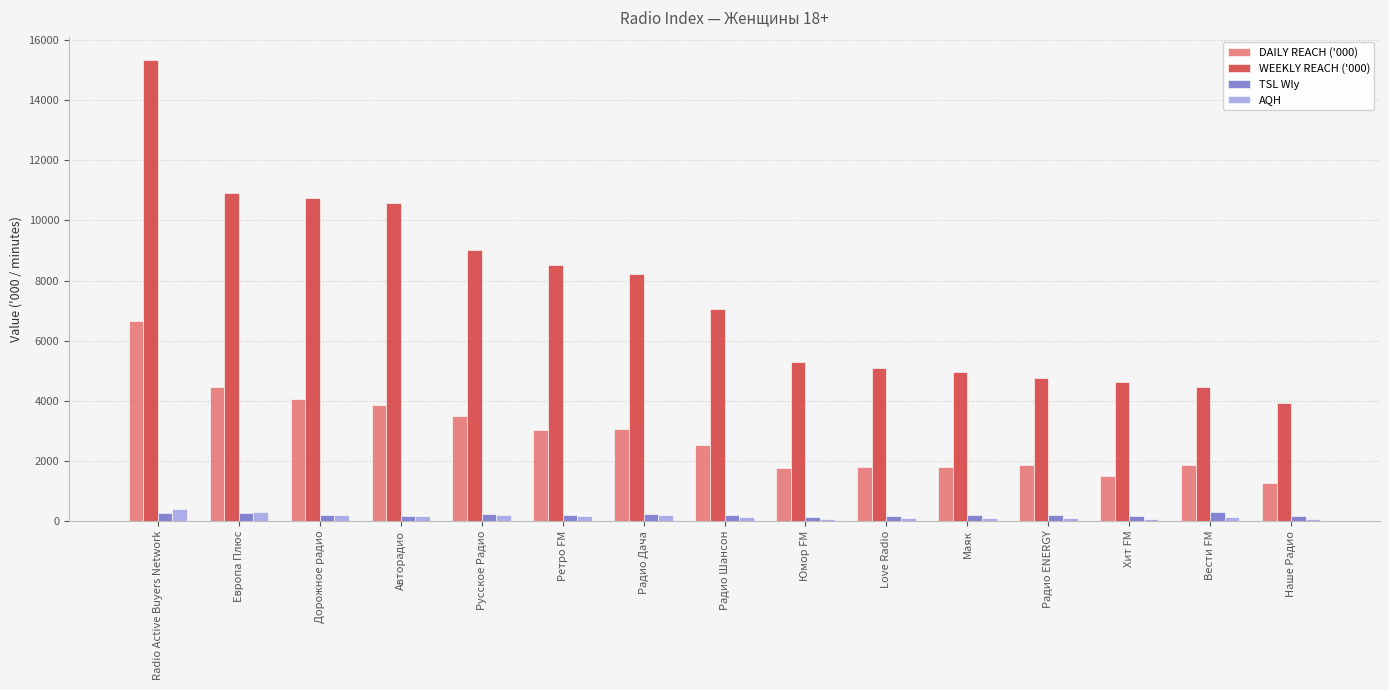

What is the value of the DAILY REACH ('000) bar at the 14th from the left?

1859.8